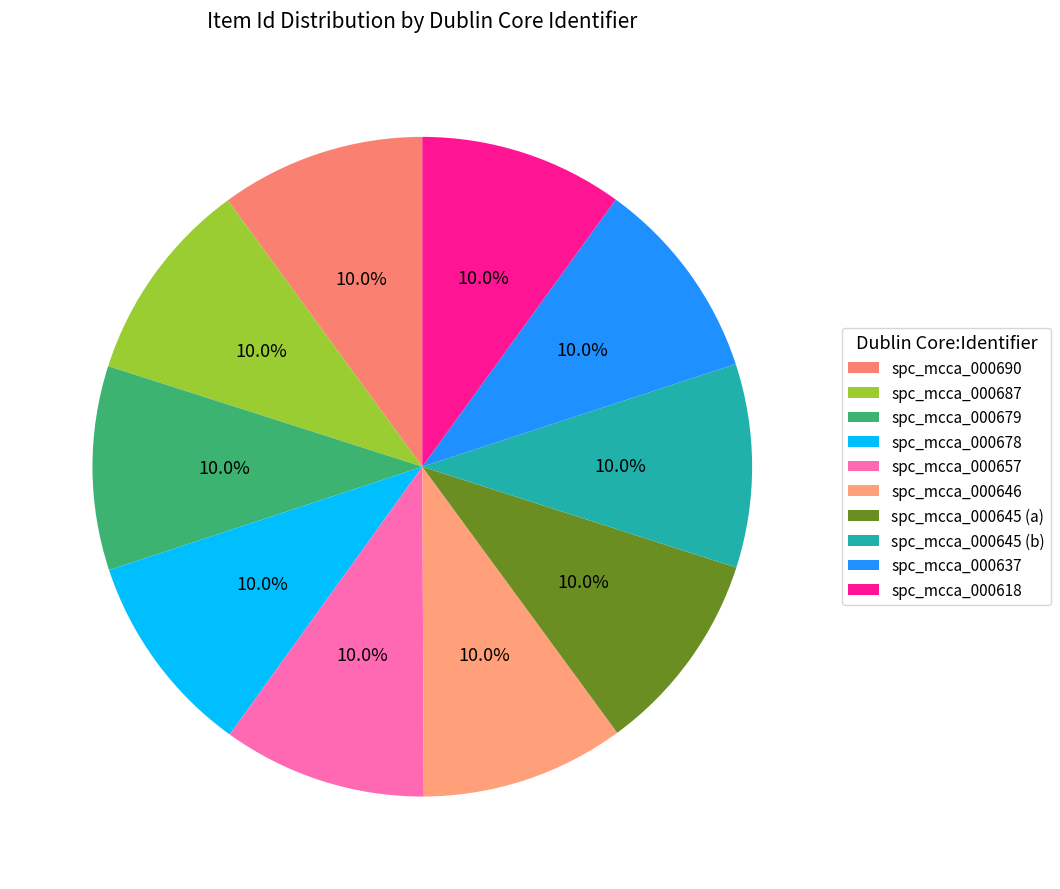

Does any single category account for the majority?

No